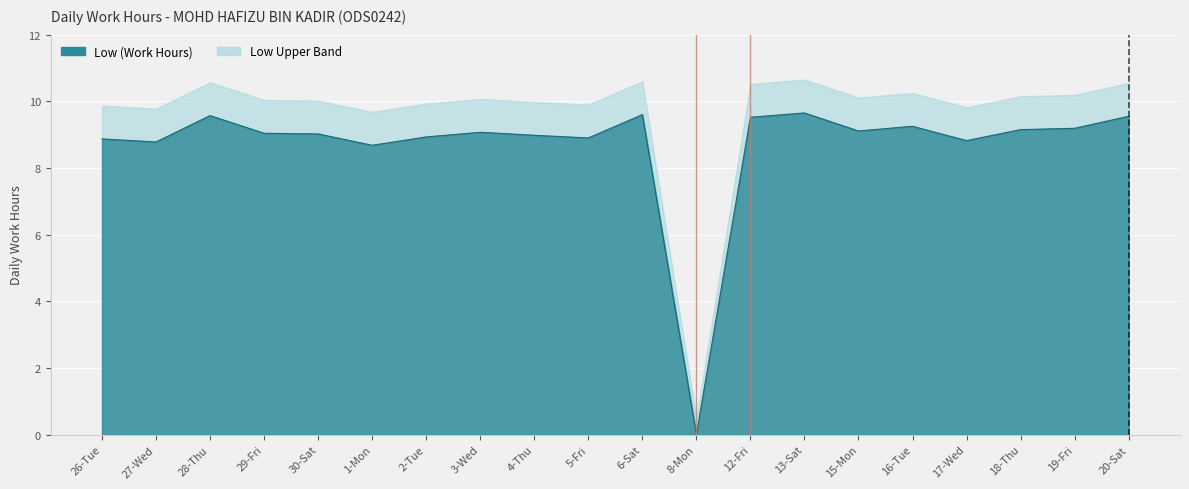

What is the change in value from 29-Fri to 1-Mon?

-0.4